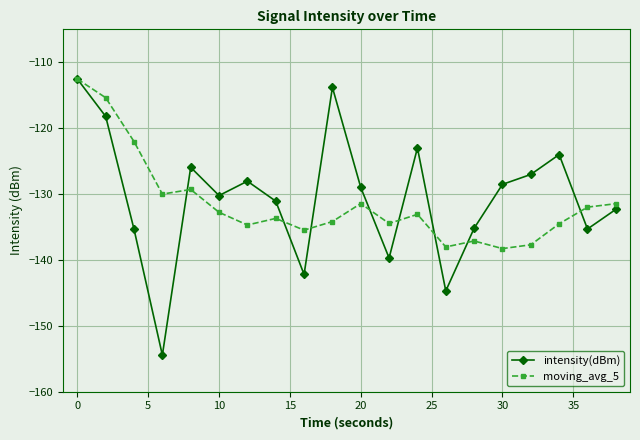

What is the maximum value for intensity(dBm)?

-112.5